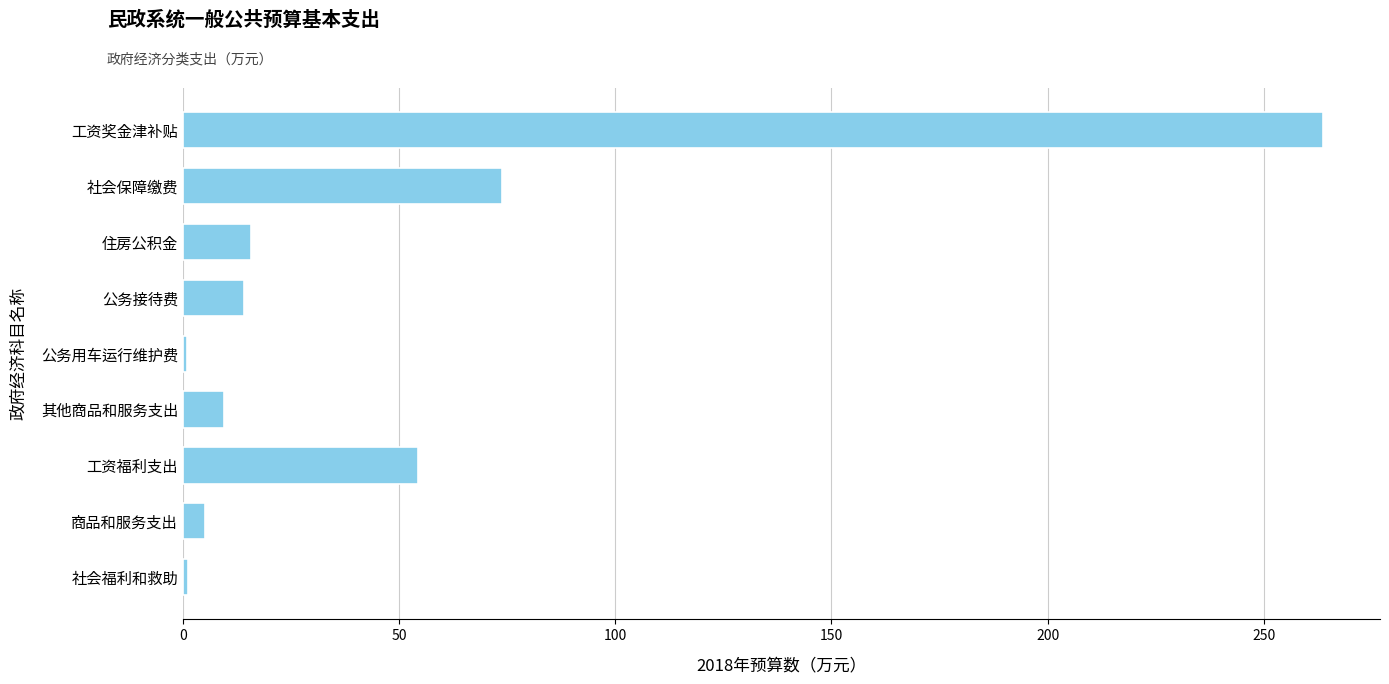

What is the smallest value displayed?

1.0